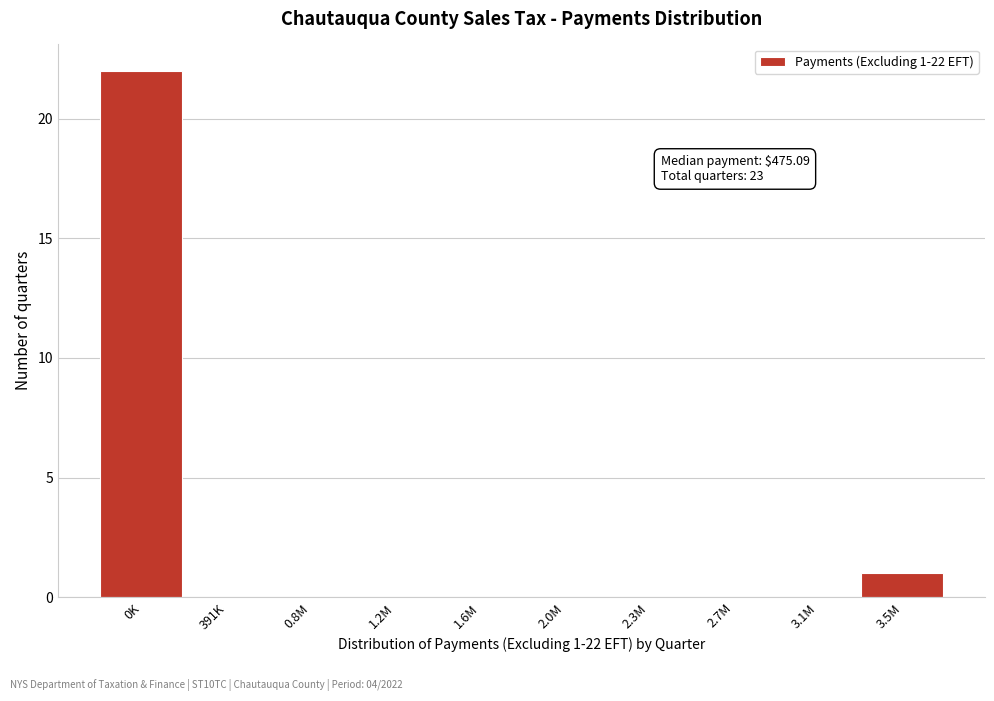

Reading left to right, what are all the values shown in this chart?

0K=22	391K=0	0.8M=0	1.2M=0	1.6M=0	2.0M=0	2.3M=0	2.7M=0	3.1M=0	3.5M=1